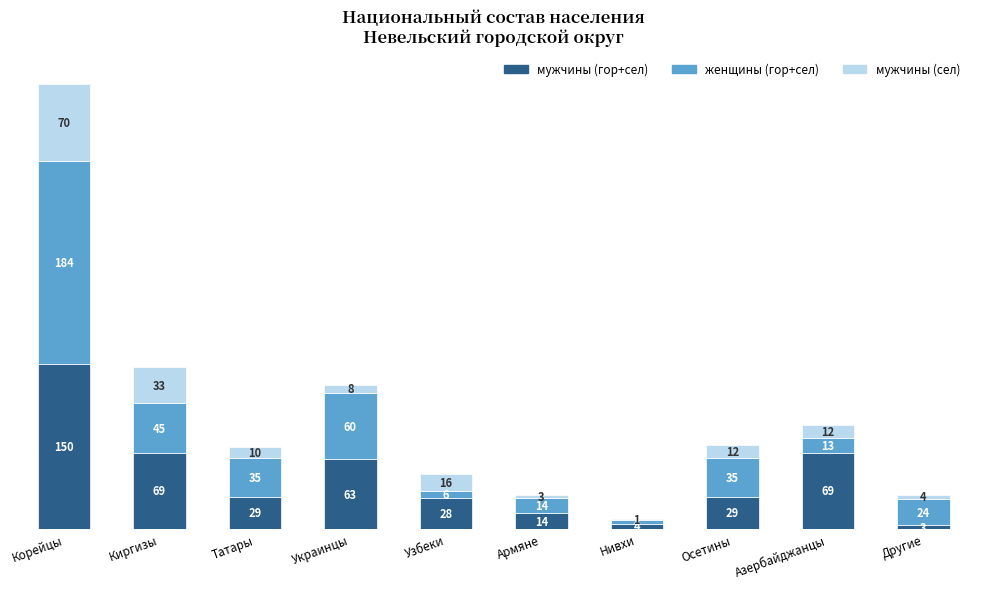

Reading left to right, transcribe the values for мужчины (гор+сел).

Корейцы=150	Киргизы=69	Татары=29	Украинцы=63	Узбеки=28	Армяне=14	Нивхи=4	Осетины=29	Азербайджанцы=69	Другие=3